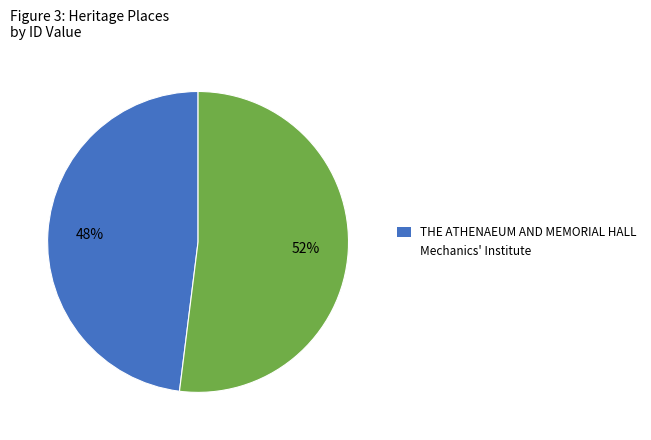

Which category accounts for the majority?

Mechanics' Institute